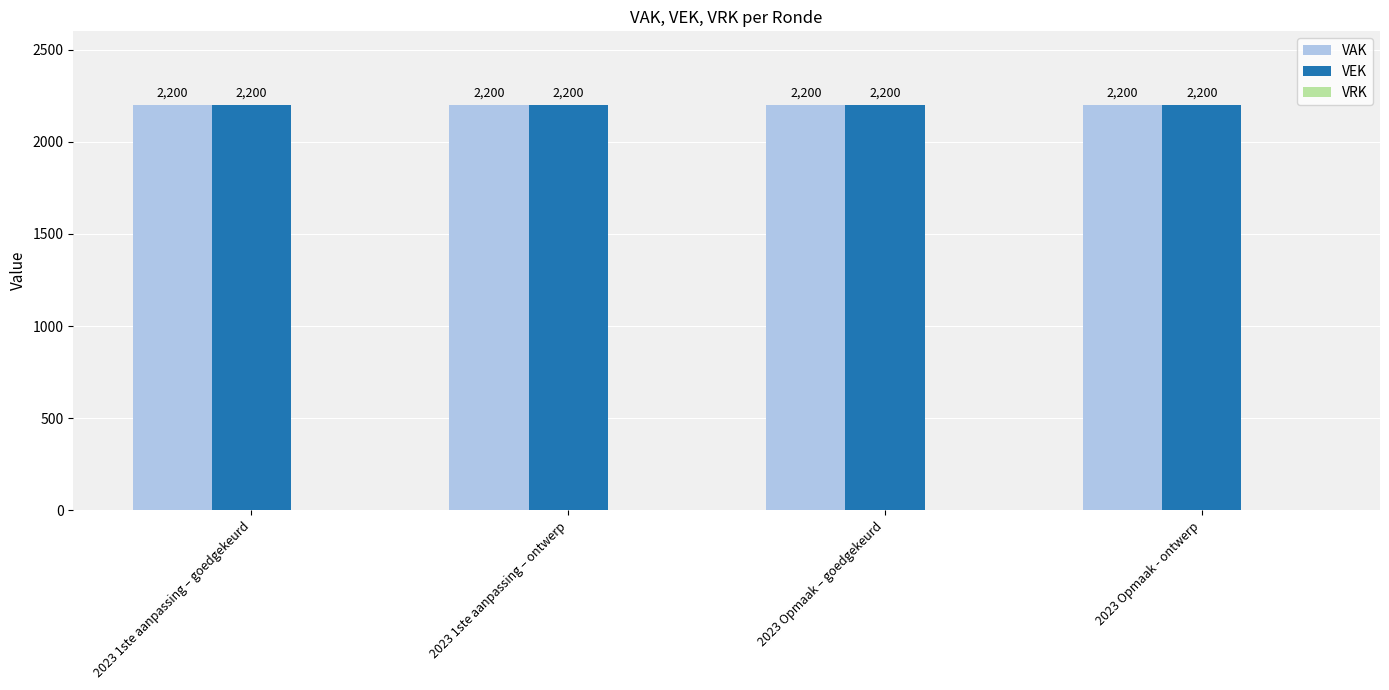

Reading left to right, extract all data points from this chart.

VAK: 2023 1ste aanpassing – goedgekeurd=2200	2023 1ste aanpassing – ontwerp=2200	2023 Opmaak – goedgekeurd=2200	2023 Opmaak - ontwerp=2200
VEK: 2023 1ste aanpassing – goedgekeurd=2200	2023 1ste aanpassing – ontwerp=2200	2023 Opmaak – goedgekeurd=2200	2023 Opmaak - ontwerp=2200
VRK: 2023 1ste aanpassing – goedgekeurd=0	2023 1ste aanpassing – ontwerp=0	2023 Opmaak – goedgekeurd=0	2023 Opmaak - ontwerp=0